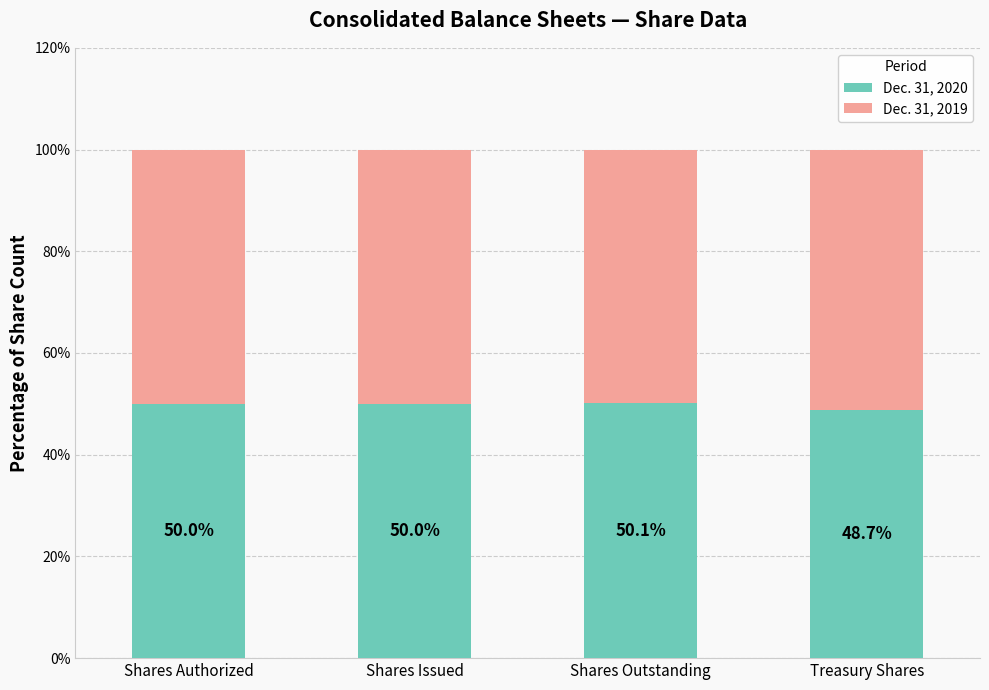

At which label is Dec. 31, 2020 closest to 49?

Treasury Shares